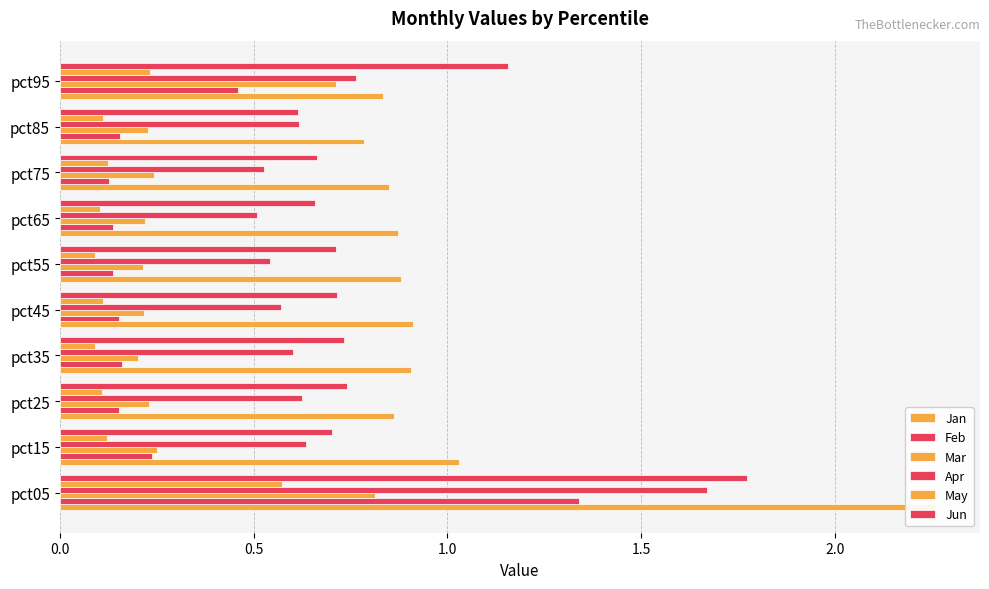

Which has a higher value, pct45 or pct35?

pct45